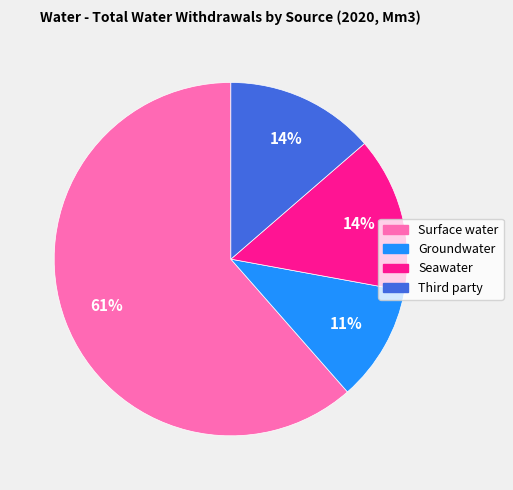

What is the largest slice in the pie chart?

Surface water